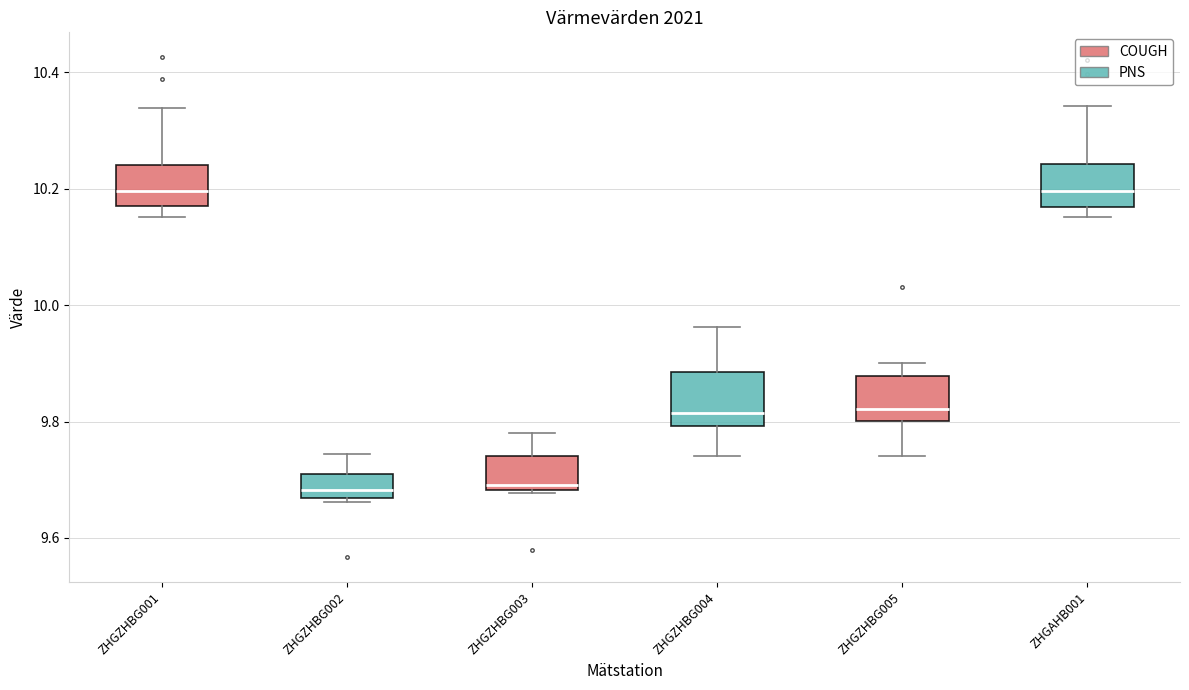

Where does the upper whisker of the box for ZHGZHBG002 end on the y-axis? The values are not printed on the chart, so give them approximately, as read against the axis.

9.74